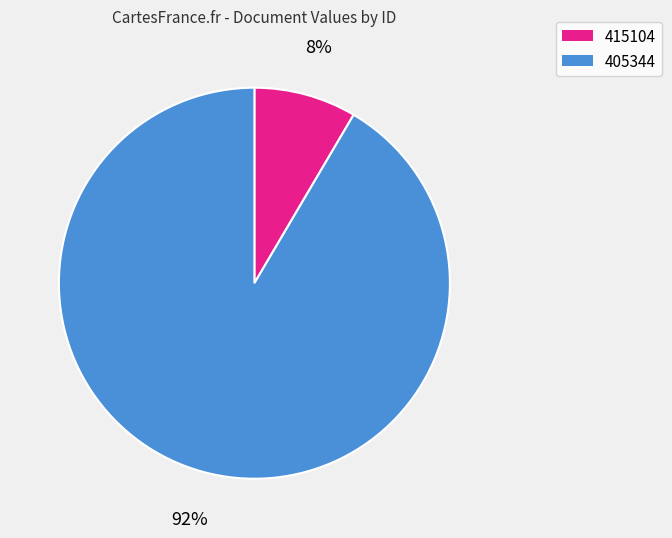

Approximately how many times larger is the value at 415104 compared to 405344?

0.1